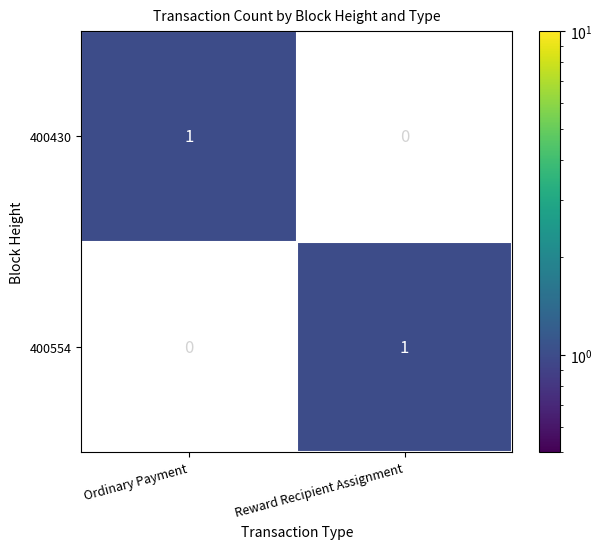

Reading left to right, what are all the values shown in this chart?

400430: Ordinary Payment=1	Reward Recipient Assignment=0
400554: Ordinary Payment=0	Reward Recipient Assignment=1